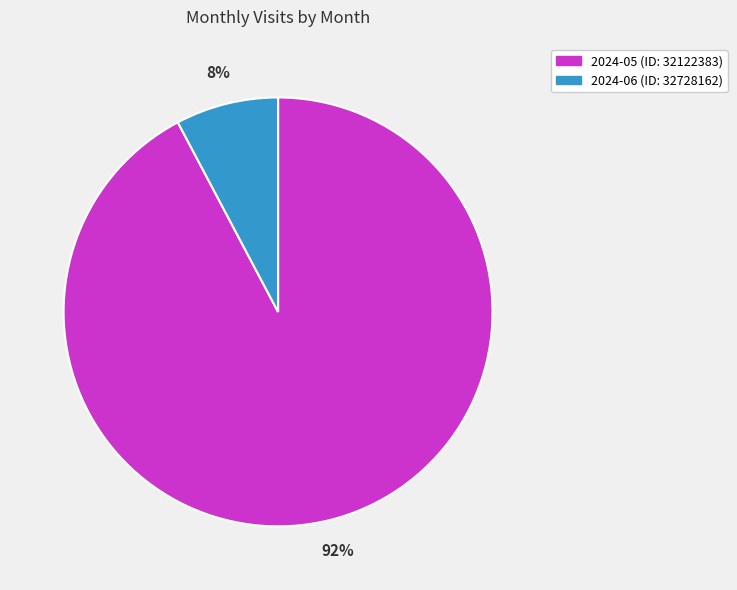

Is the sum of 2024-06 (ID: 32728162) and 2024-05 (ID: 32122383) greater than half?

Yes